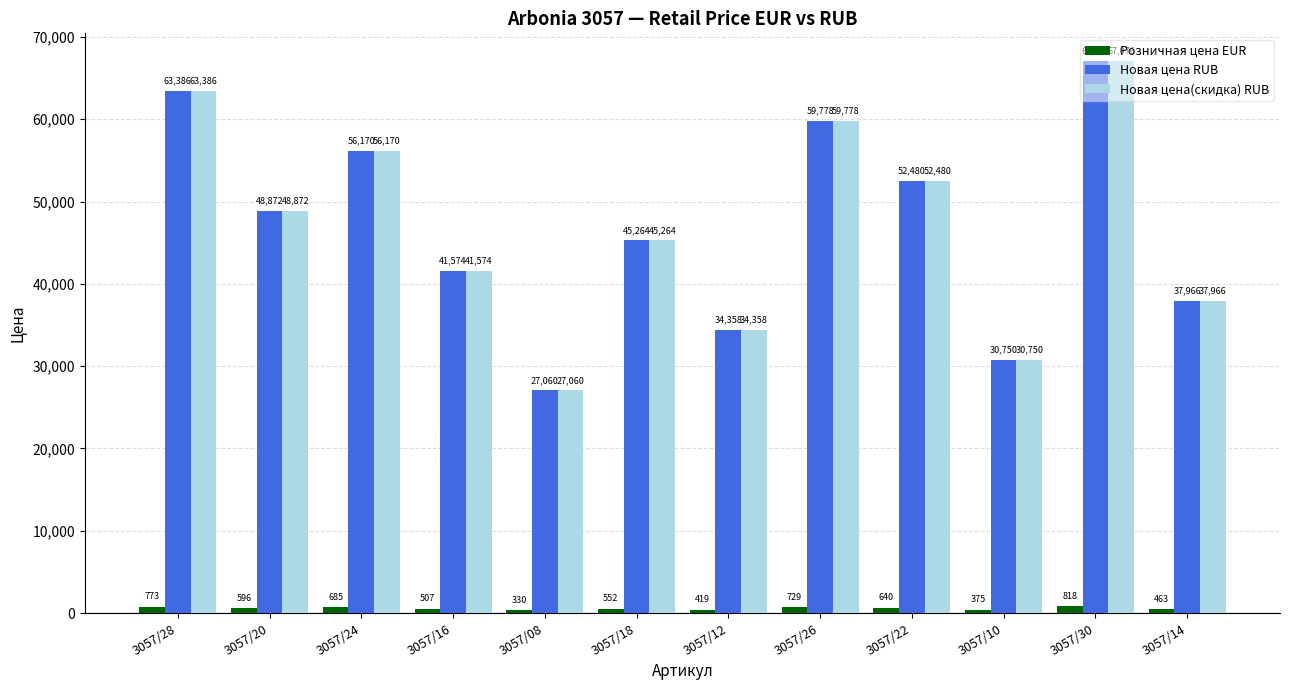

Rank the categories by Новая цена(скидка) RUB value from lowest to highest.

3057/08, 3057/10, 3057/12, 3057/14, 3057/16, 3057/18, 3057/20, 3057/22, 3057/24, 3057/26, 3057/28, 3057/30